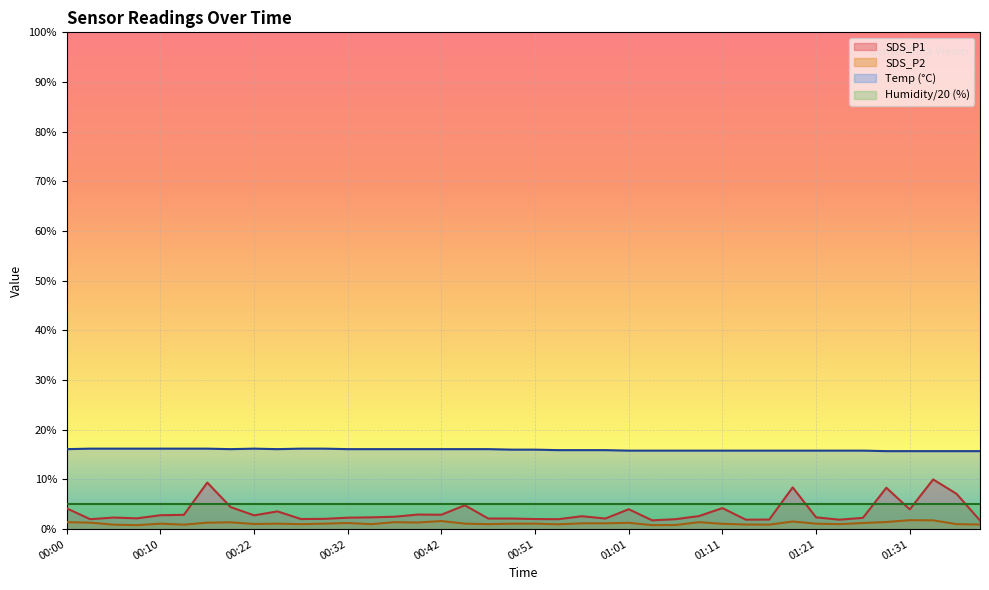

True or false: SDS_P2 has more than 0 points higher than both neighbors.

True